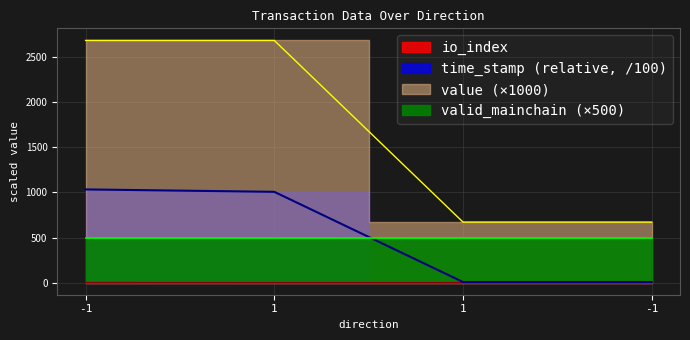

What is the difference between the value values at -1 and -1?

2013.3